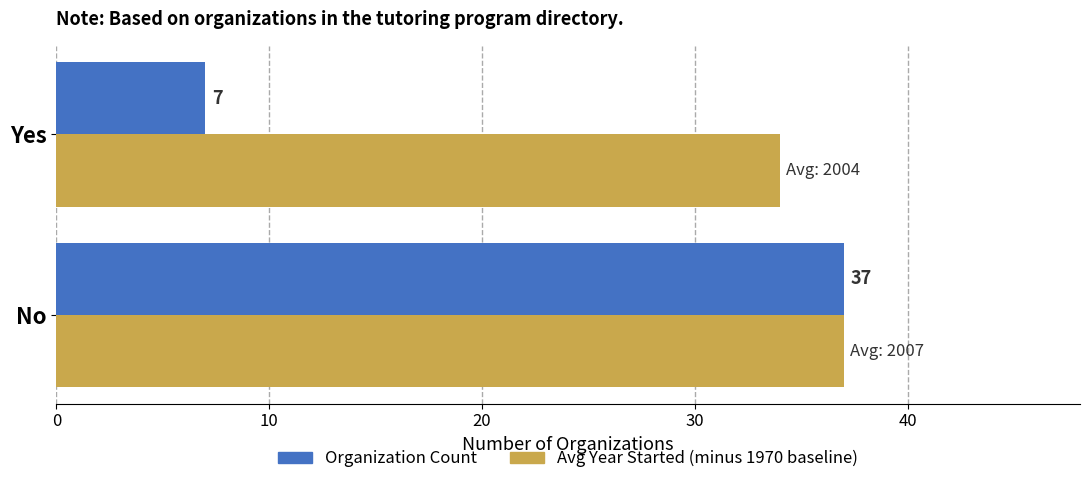

What is the total value across all series at Yes?

41